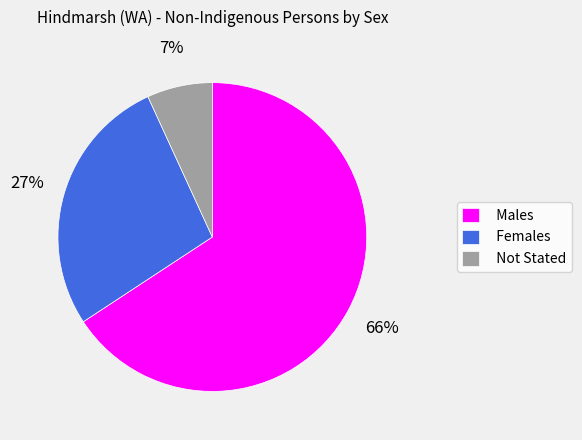

What percentage is the Not Stated slice, to the nearest percent?

7%